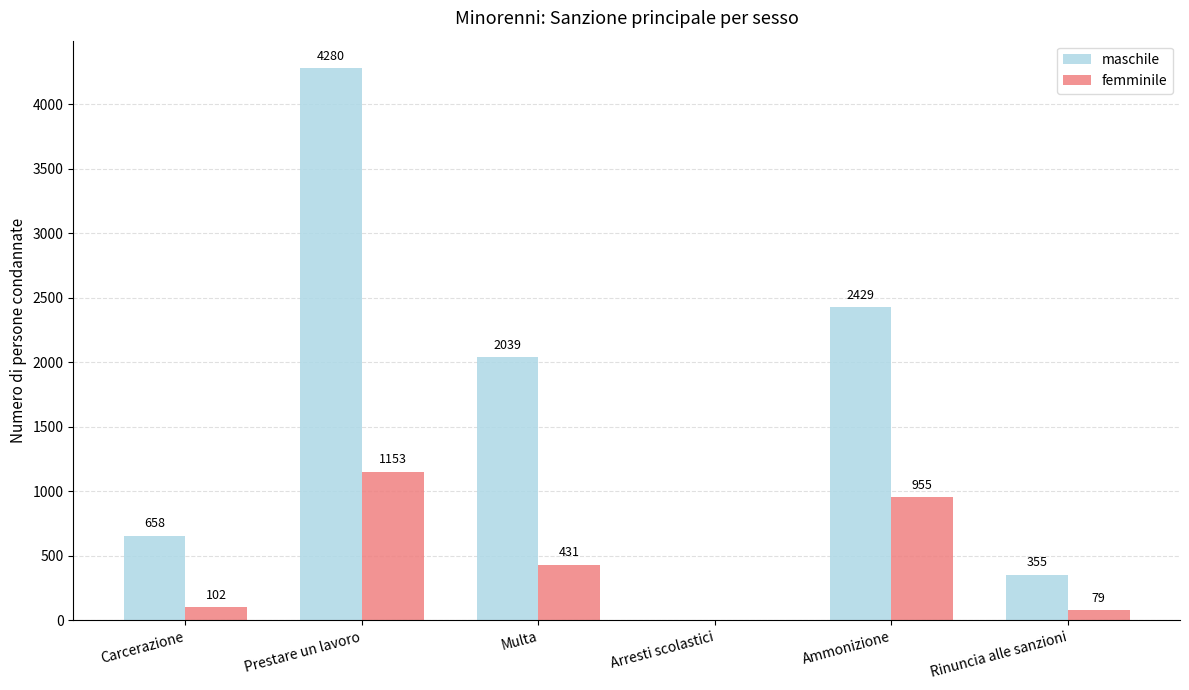

Reading left to right, what are all the values shown in this chart?

maschile: 658	4280	2039	0	2429	355
femminile: 102	1153	431	0	955	79